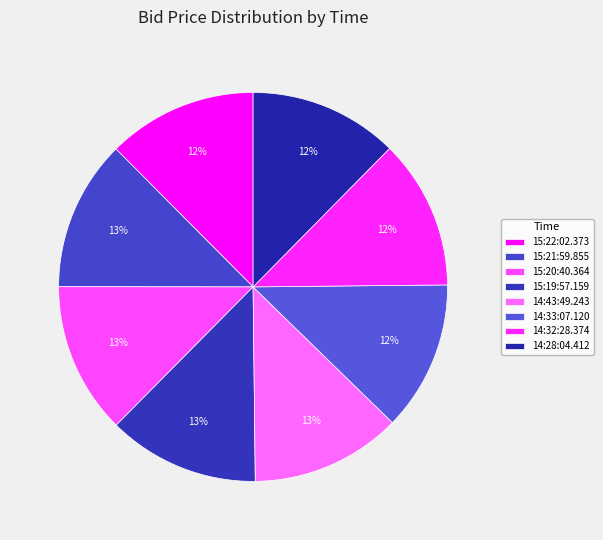

True or false: 14:32:28.374 accounts for 26% of the total.

False